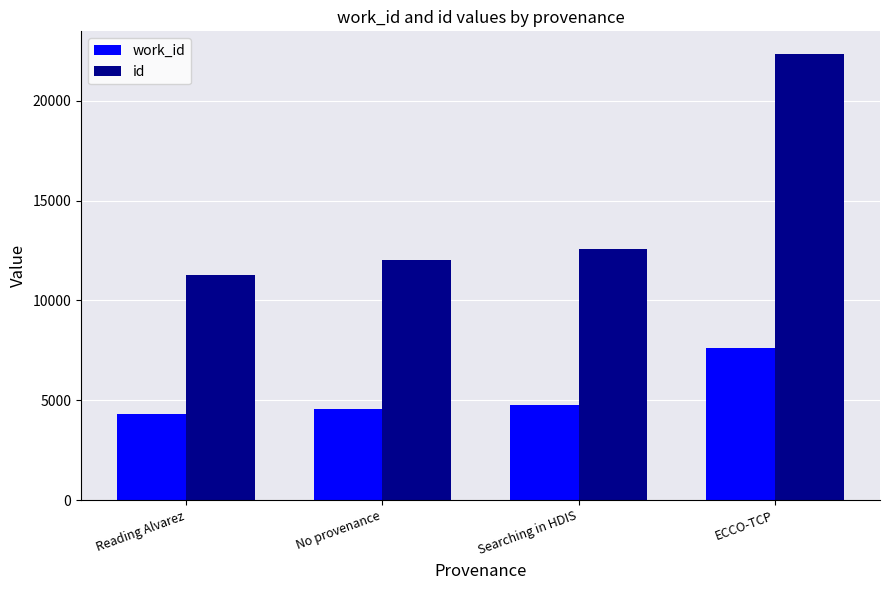

The id series shows 4370 at Reading Alvarez. True or false?

False